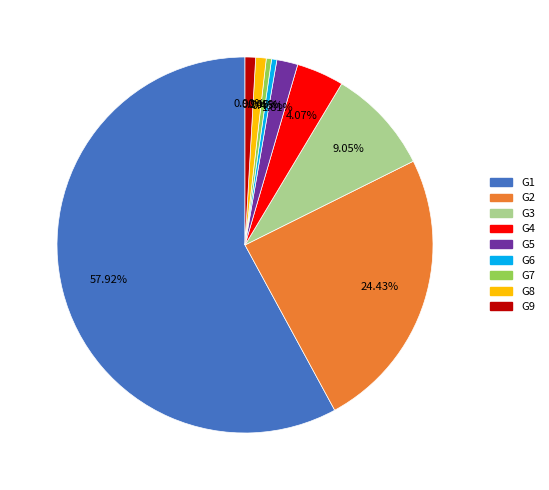

The G7 slice represents 11% of the pie. True or false?

False